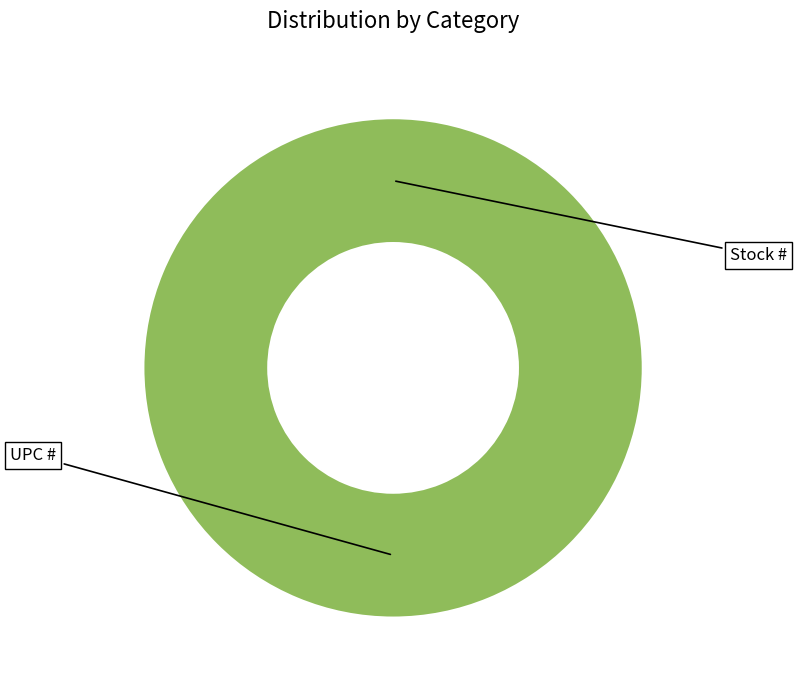

What percentage is NOT represented by Stock #?

100.0%